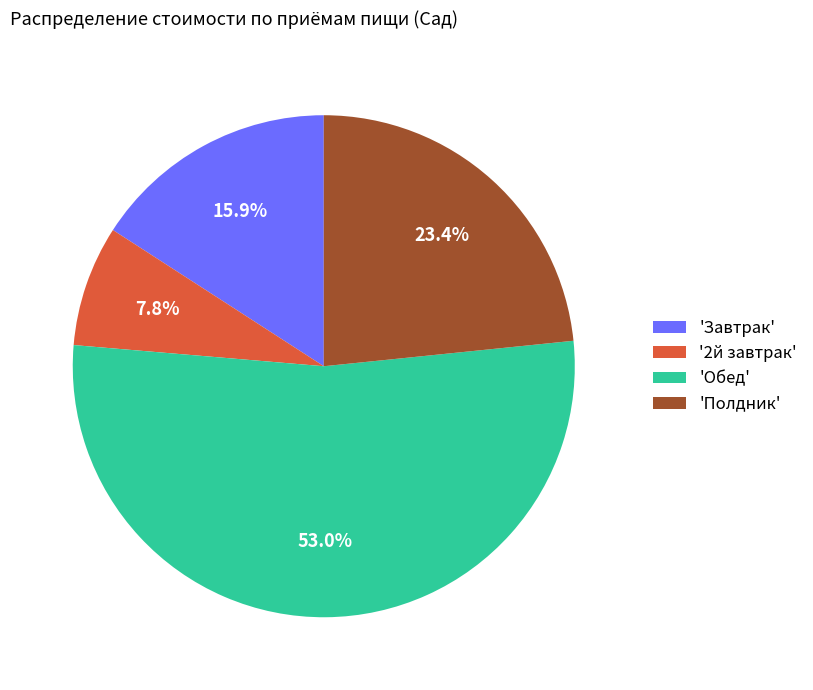

Which slice represents more than half of the pie?

'Обед'